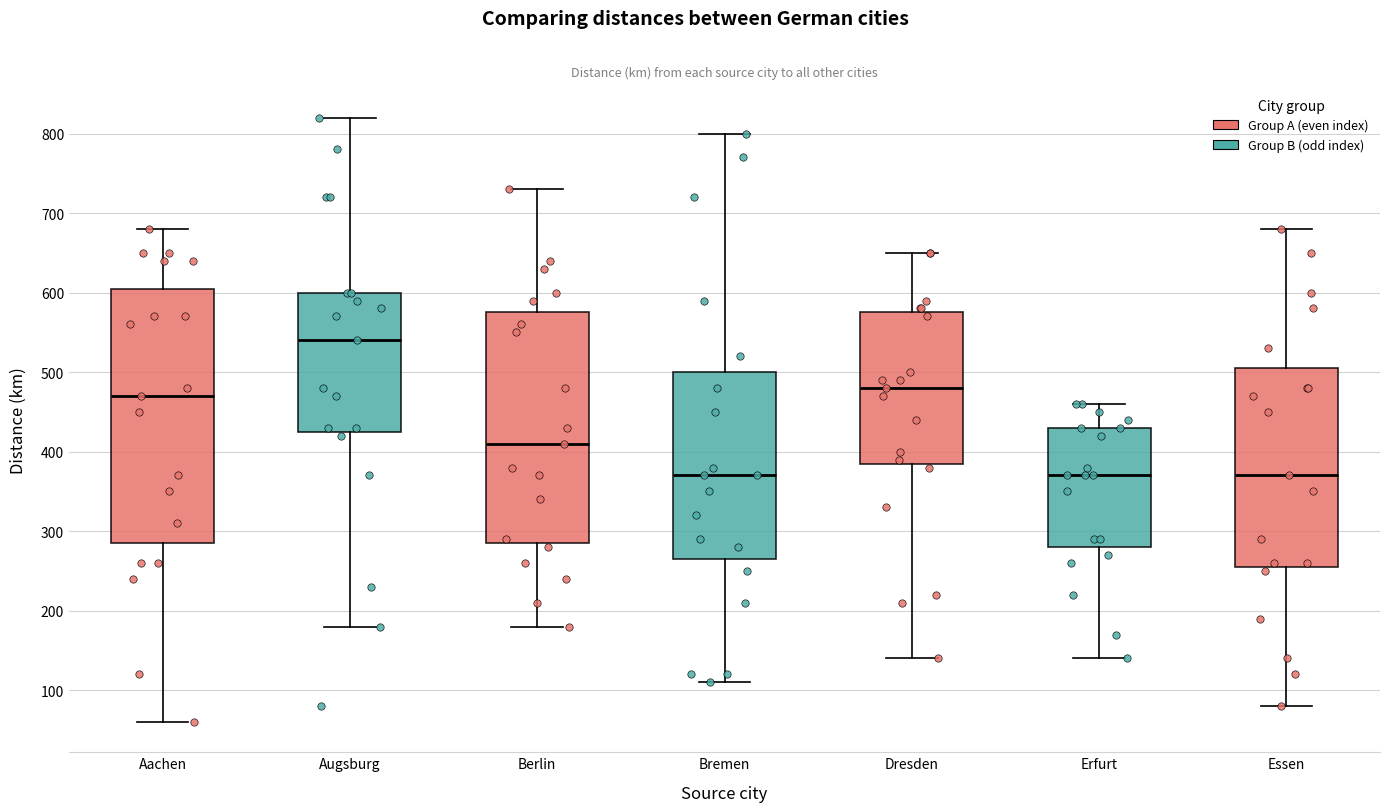

Where is the upper edge of the box for Augsburg on the y-axis? The values are not printed on the chart, so give them approximately, as read against the axis.

600